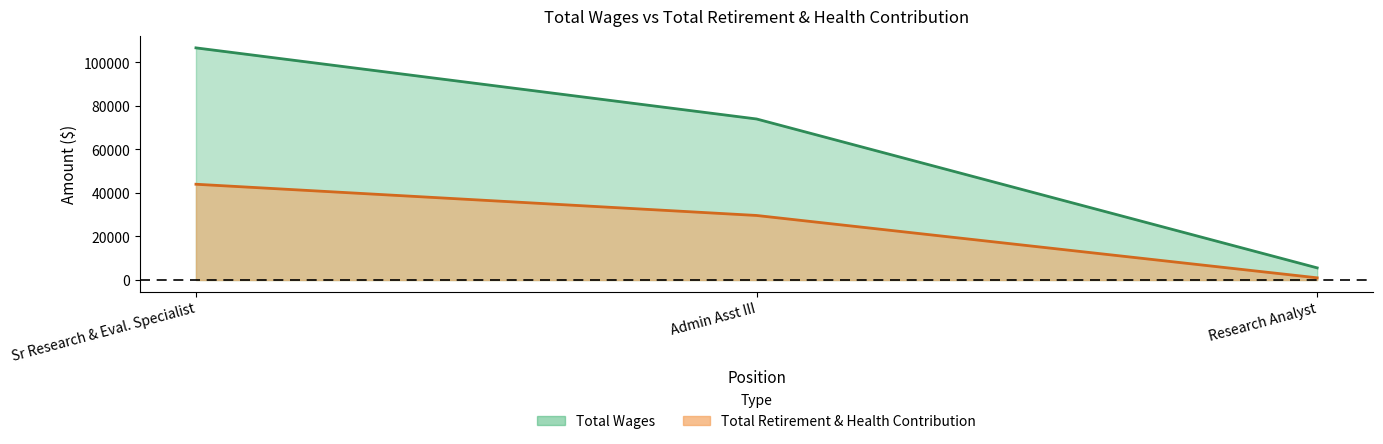

What is the average value of the Total Wages series?

62096